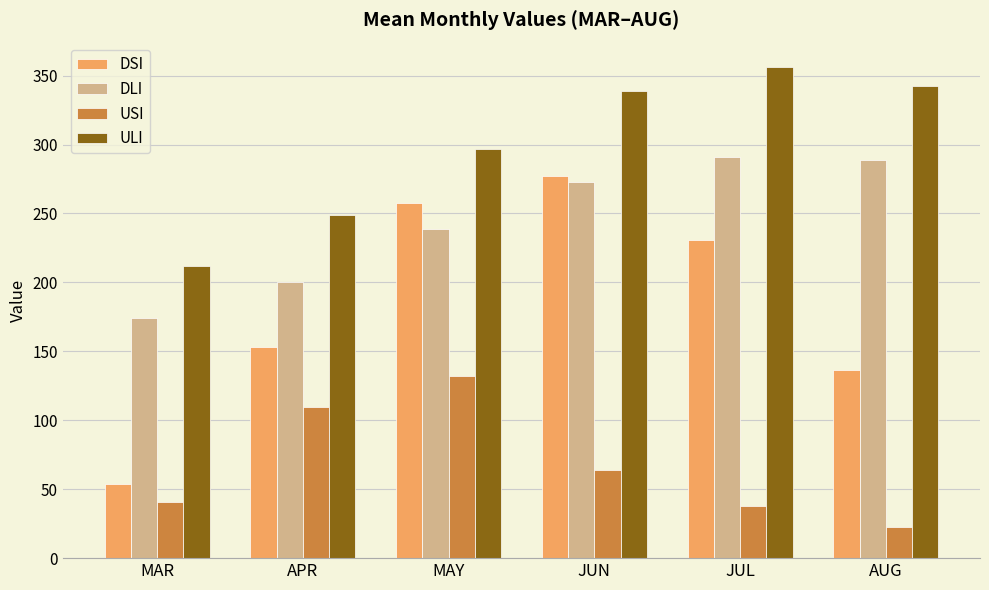

What position from the left is AUG?

6